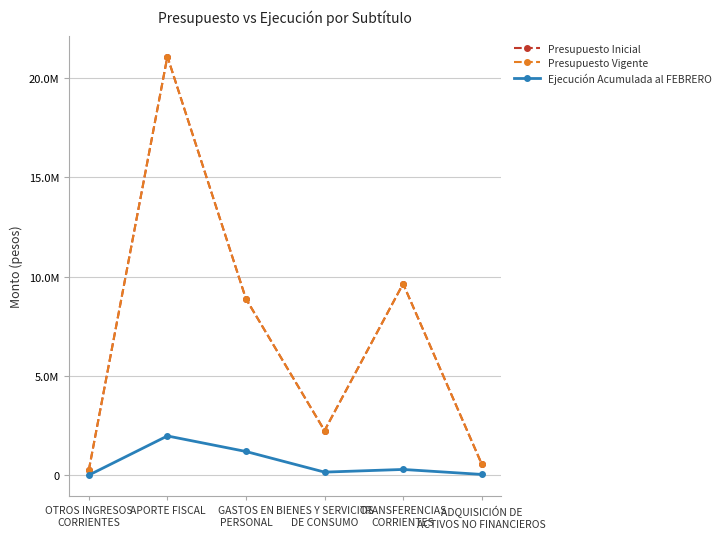

Is the value of Ejecución Acumulada al FEBRERO at ADQUISICIÓN DE
ACTIVOS NO FINANCIEROS greater than the value of Presupuesto Inicial at ADQUISICIÓN DE
ACTIVOS NO FINANCIEROS?

No